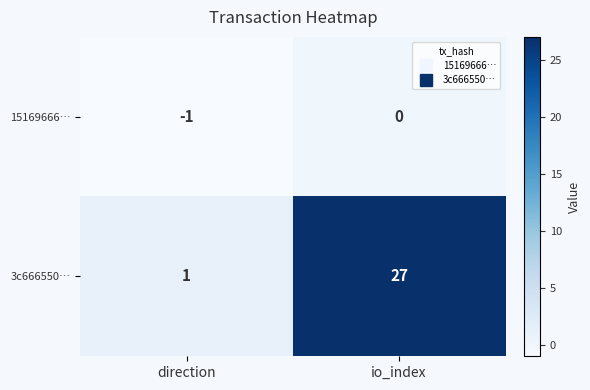

Which series has the largest total across all categories?

3c666550…